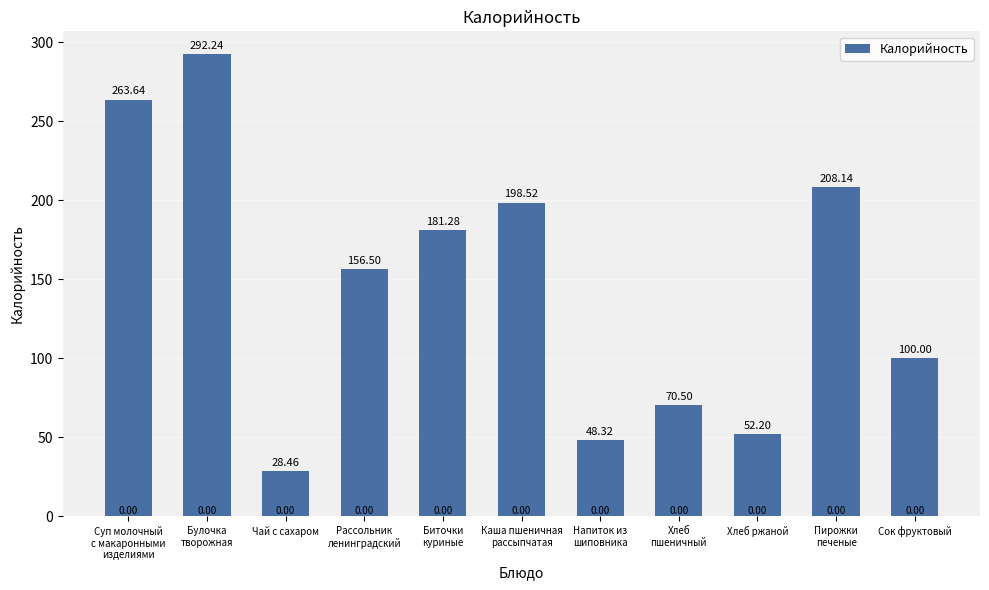

At which category does the chart reach its peak across all series?

Булочка
творожная